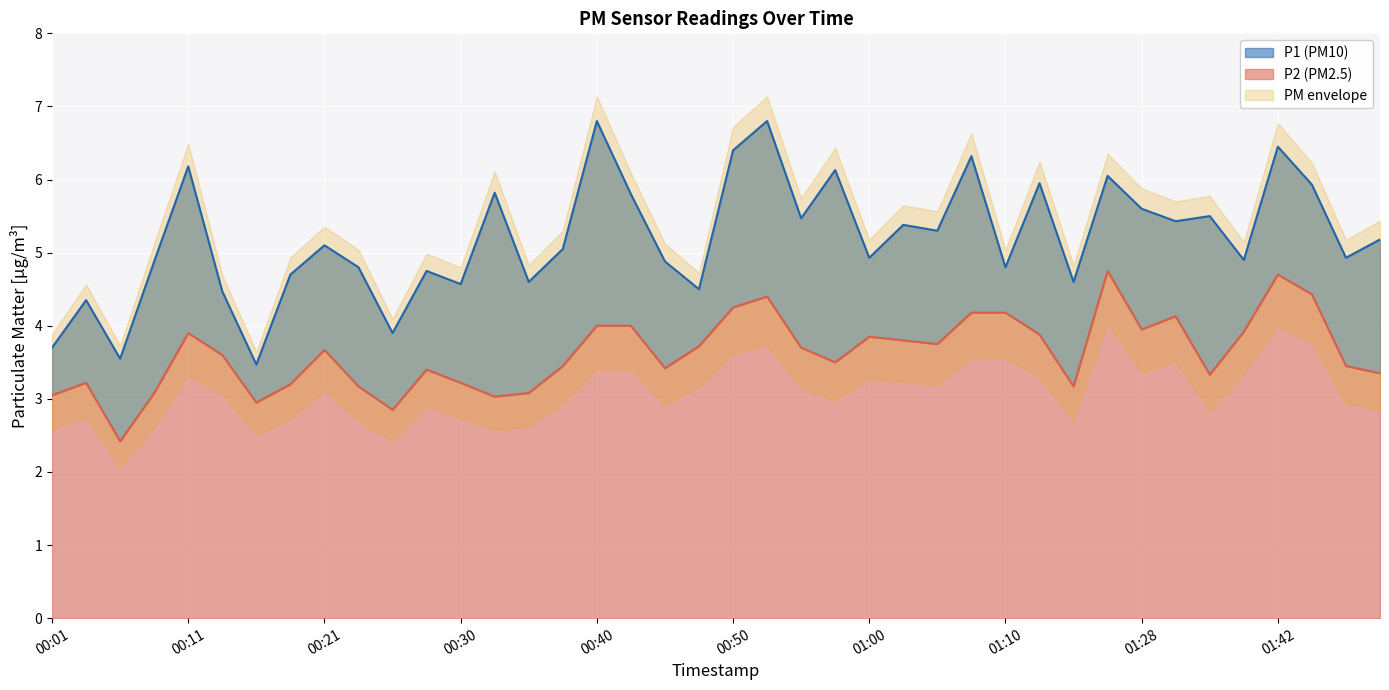

Rank the series at 00:35 from highest to lowest value.

P1, P2